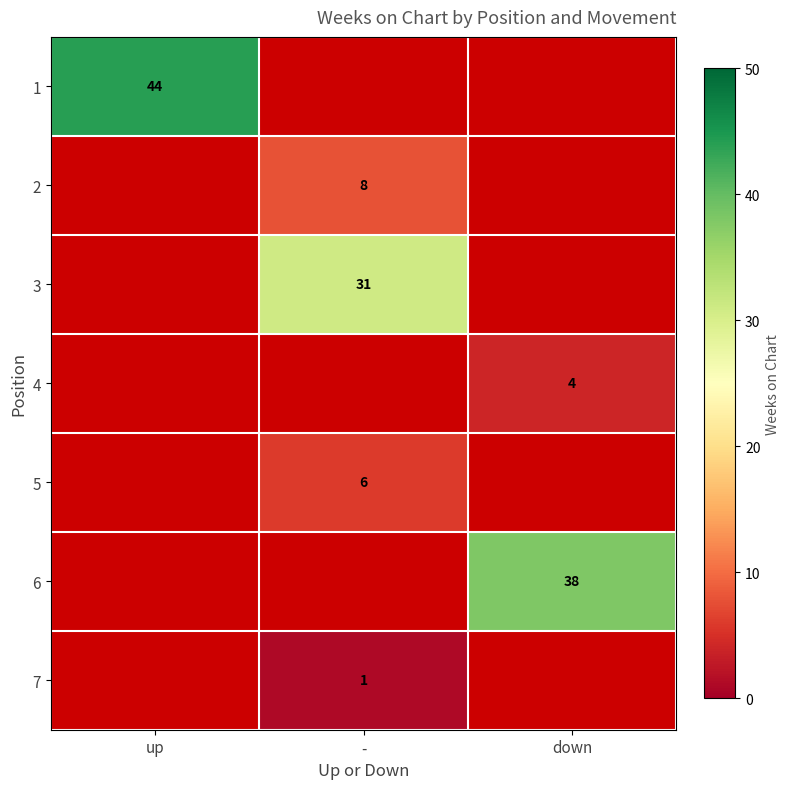

Count the number of data series in this chart.

7